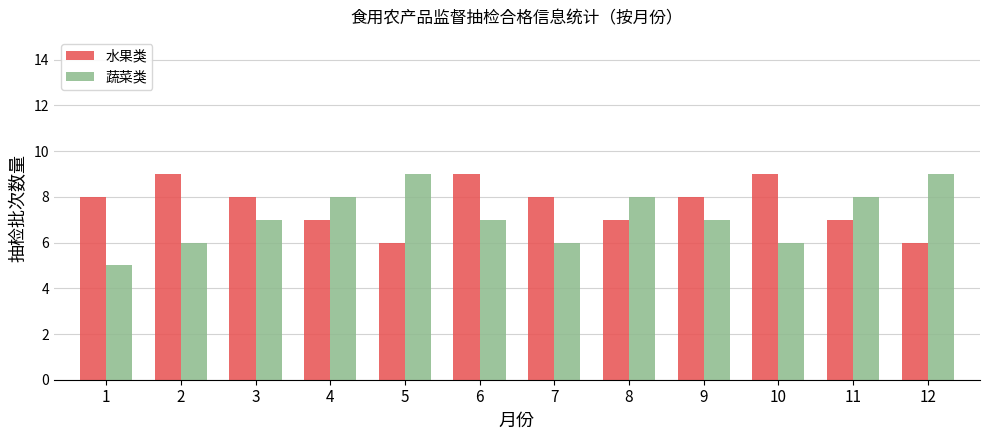

What is the smallest value displayed?

5